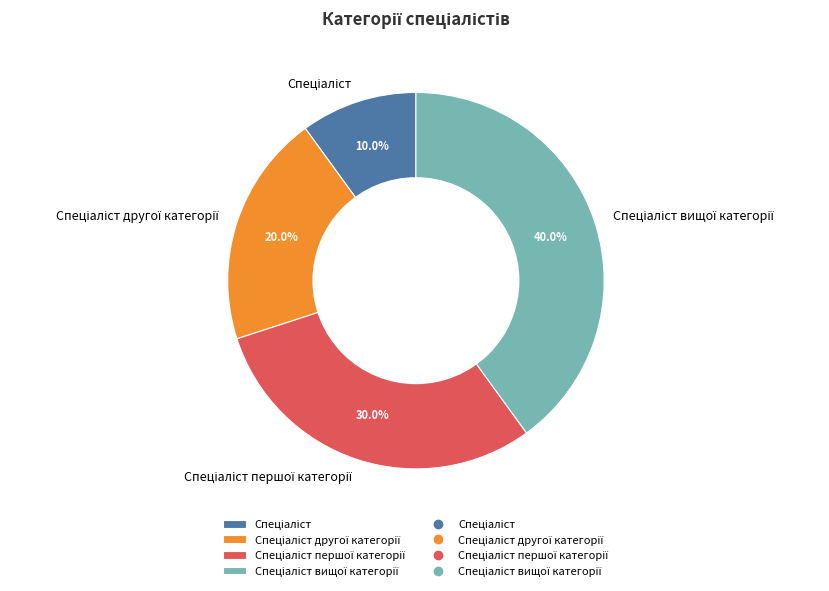

Is there a majority slice in this chart?

No